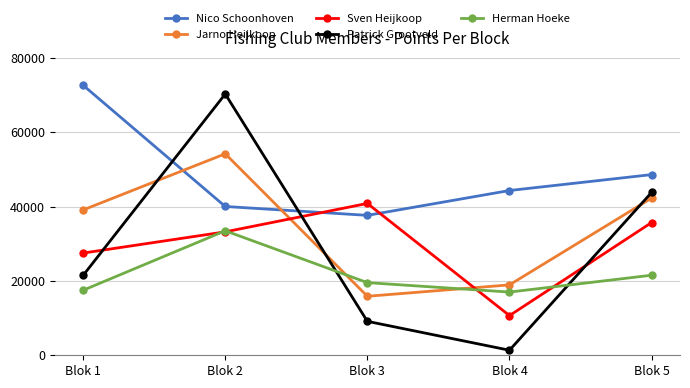

What is the total value across all series at Blok 2?

231205